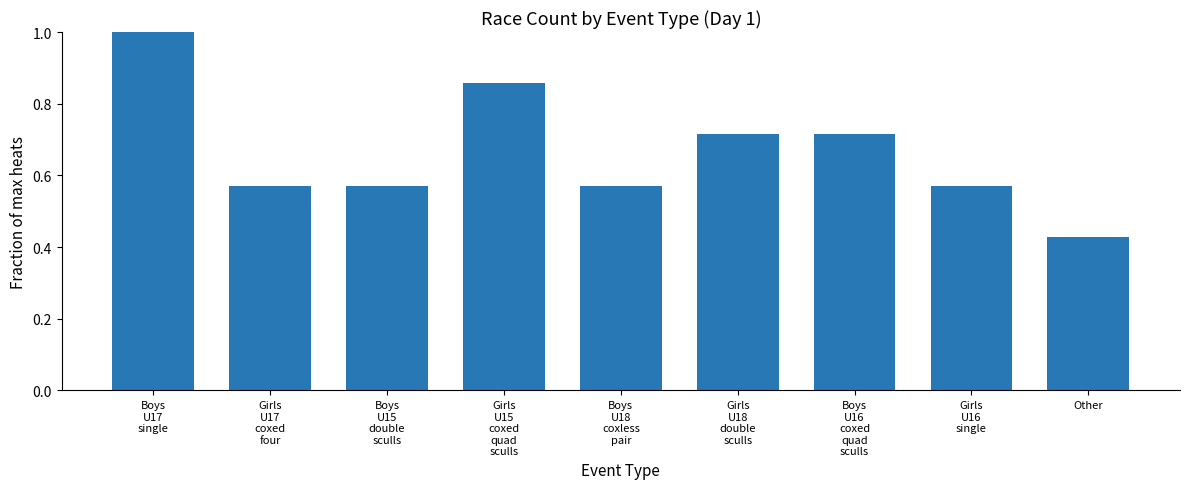

What is the label of the 1st bar from the right?

Other